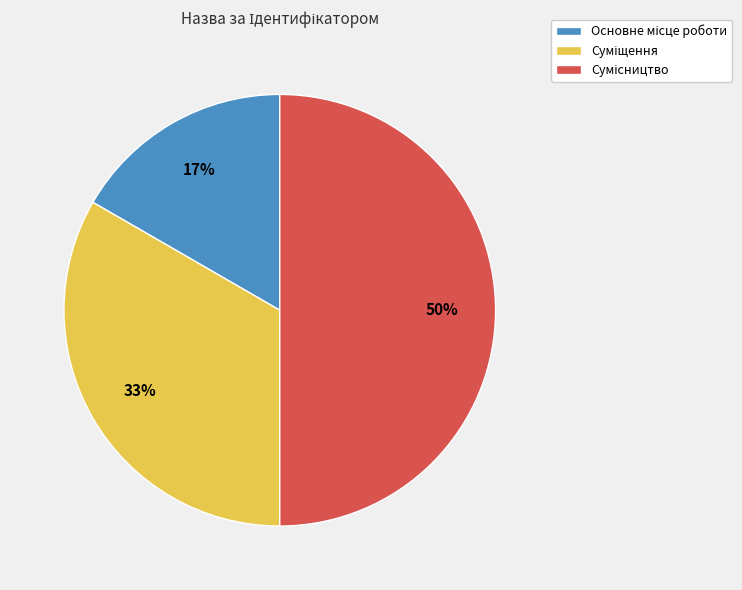

To the nearest percent, what is the average slice percentage?

33%